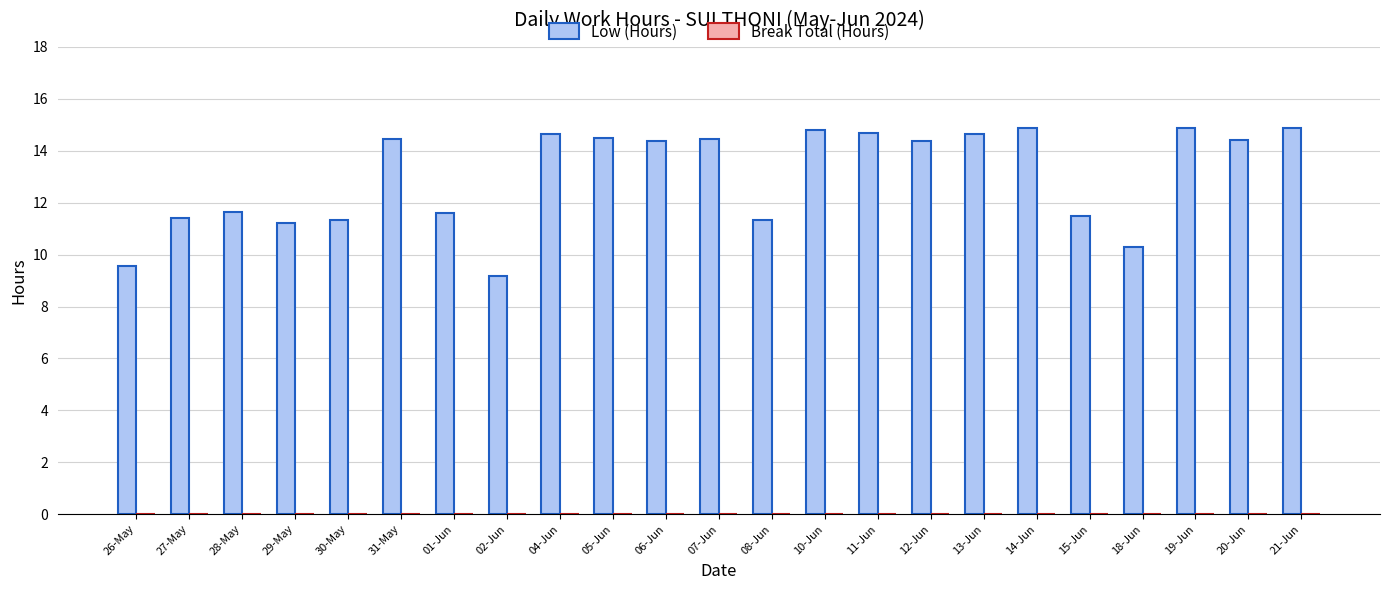

How many data points are above 14?

13